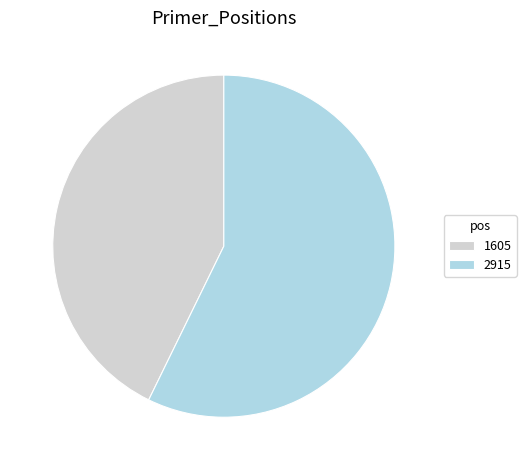

Does any single category account for the majority?

Yes